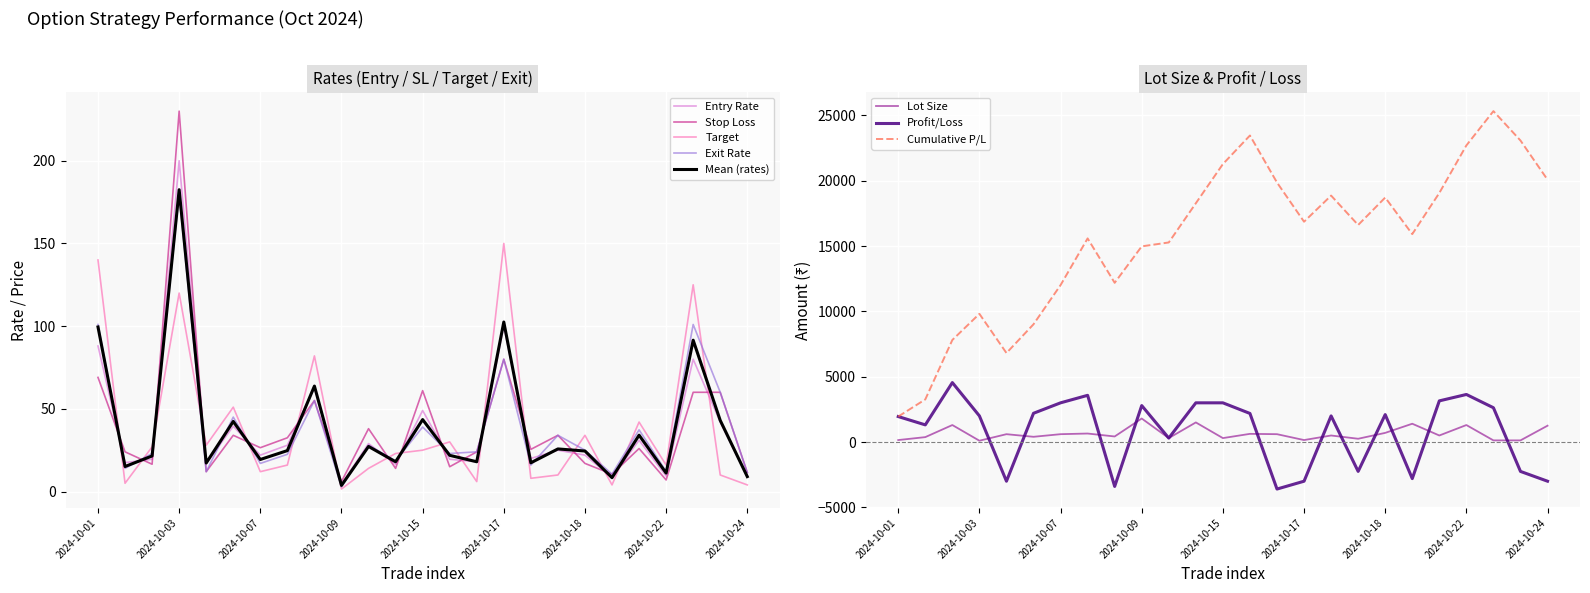

True or false: Entry Rate and Target intersect in this chart.

True